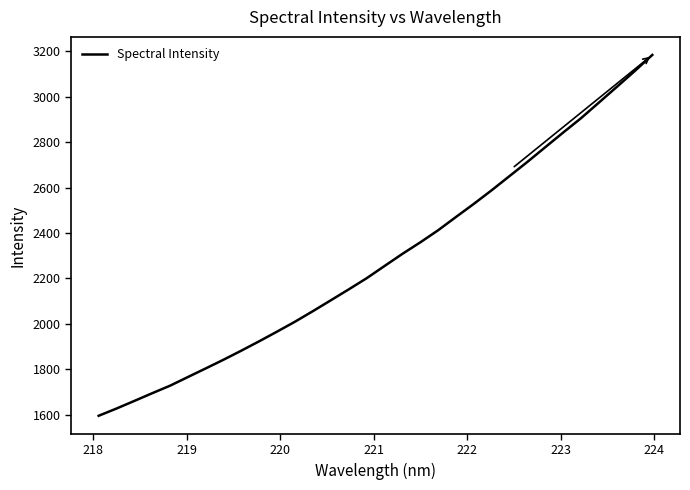

What is the maximum value shown in the chart?

3184.8